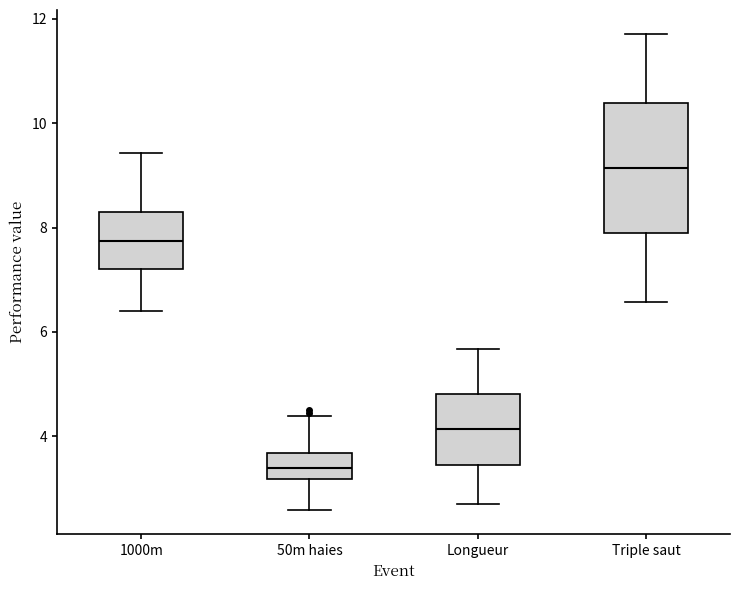

Reading left to right, read every box against the y-axis: the position of its median line, the range the box covers, and the ends of its whiskers. The values are not printed on the chart, so give them approximately, as read against the axis.

1000m: median 7.8, box 7.2 to 8.2, whiskers 6.4 to 9.4
50m haies: median 3.4, box 3.2 to 3.6, whiskers 2.6 to 4.4
Longueur: median 4.2, box 3.4 to 4.8, whiskers 2.8 to 5.6
Triple saut: median 9.2, box 7.8 to 10.4, whiskers 6.6 to 11.8